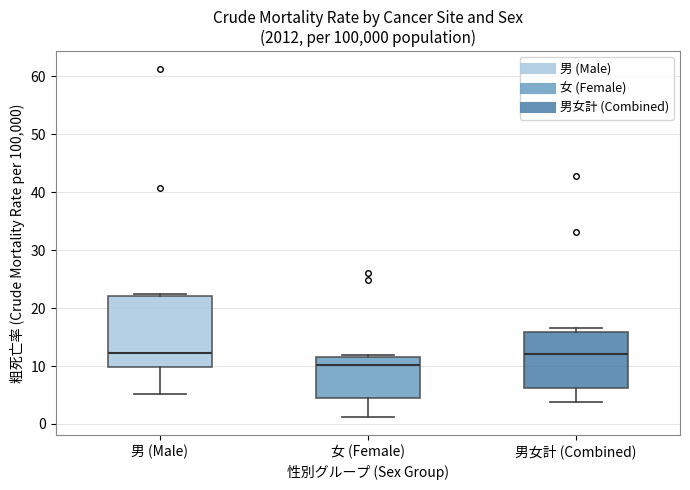

Reading left to right, transcribe this box plot: for each box, give where its median line is, the range the box spans, and where its two whiskers end, as read against the y-axis. The values are not printed on the chart, so give them approximately, as read against the axis.

男 (Male): median 12, box 10 to 22, whiskers 5 to 22 (just above the box's upper edge)
女 (Female): median 10, box 4 to 12, whiskers 1 to 12 (just above the box's upper edge)
男女計 (Combined): median 12, box 6 to 16, whiskers 4 to 17